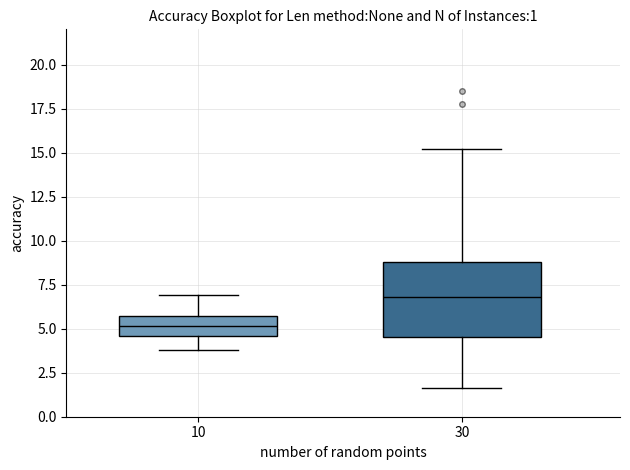

Which box is the tallest, from its lower edge to its upper edge?

30